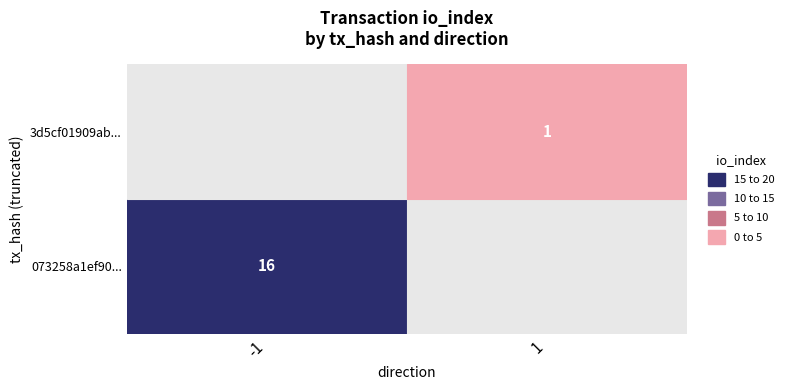

How many negative values does the 073258a1ef90402e1cf67c53020068a4692c7b1 series have?

1